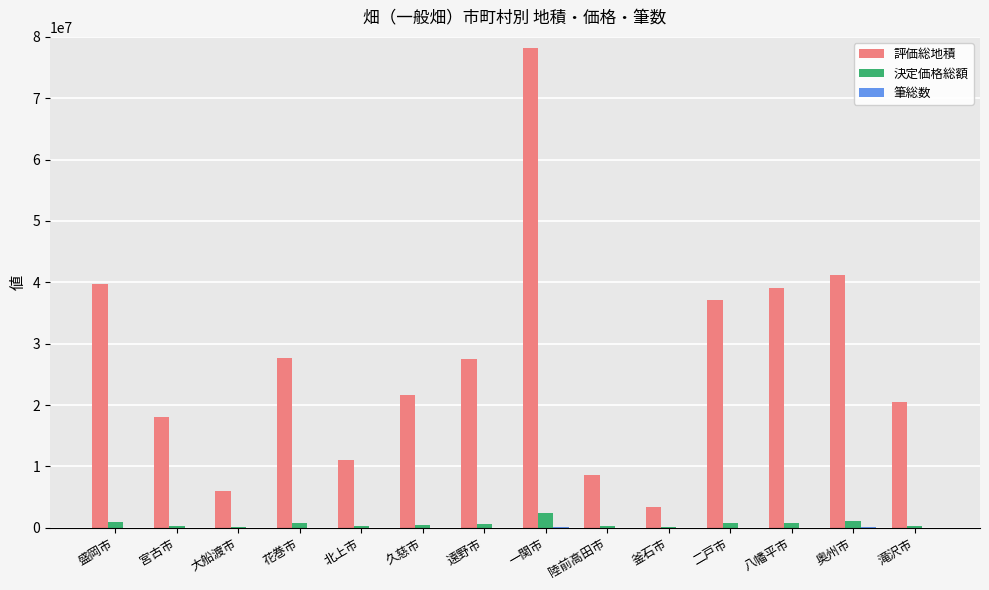

Which series has the largest total across all categories?

評価総地積